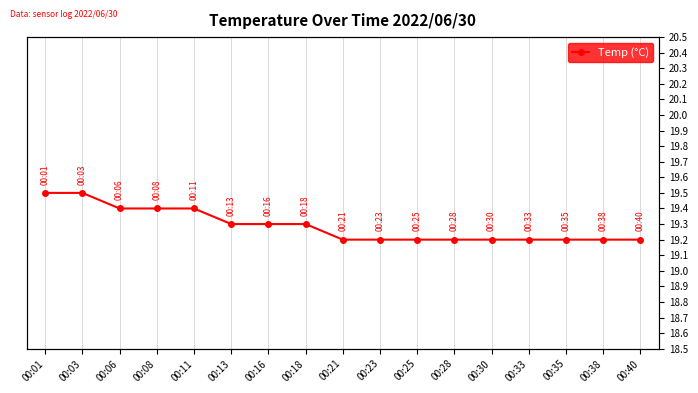

What is the minimum value shown in the chart?

19.2